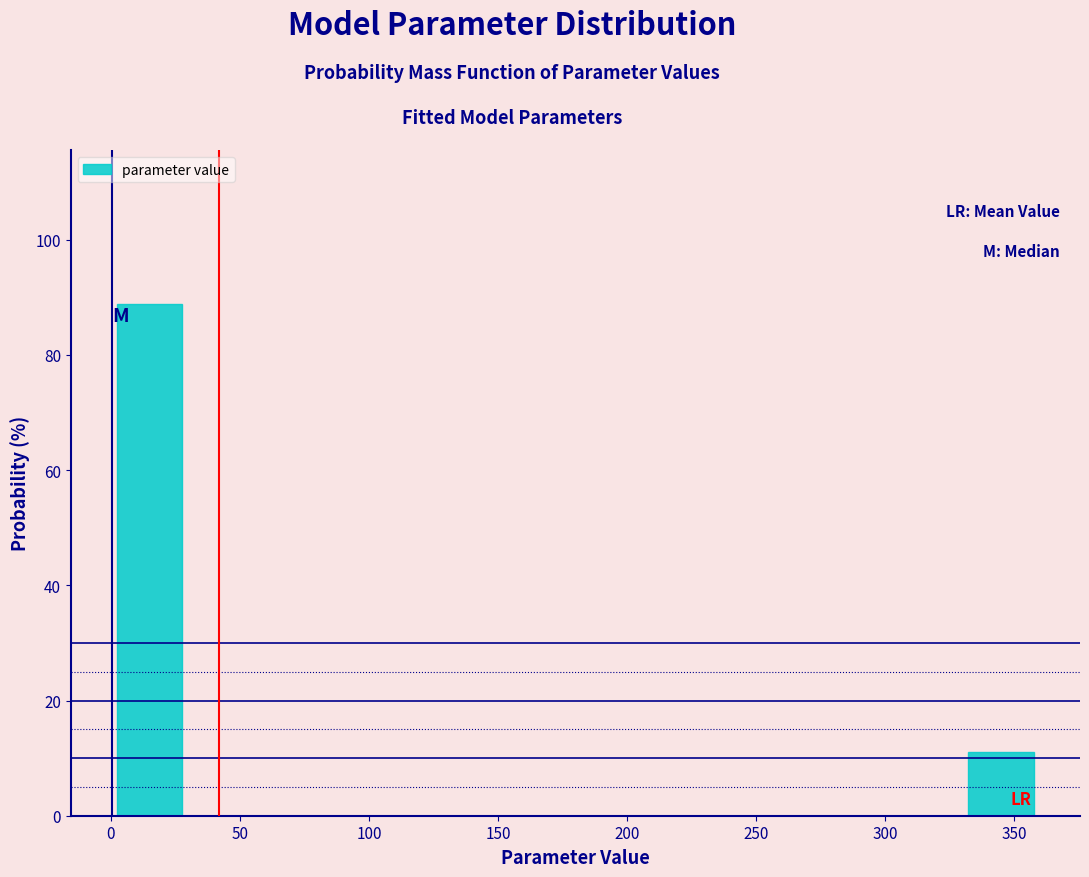

Reading left to right, list every bar in this chart as the range it spans on the x-axis followed by its height. The values are not printed on the chart, so give them approximately, as read against the axis.

0 to 30: 88
30 to 60: 0
60 to 90: 0
90 to 120: 0
120 to 150: 0
150 to 180: 0
180 to 210: 0
210 to 240: 0
240 to 270: 0
270 to 300: 0
300 to 330: 0
330 to 360: 12